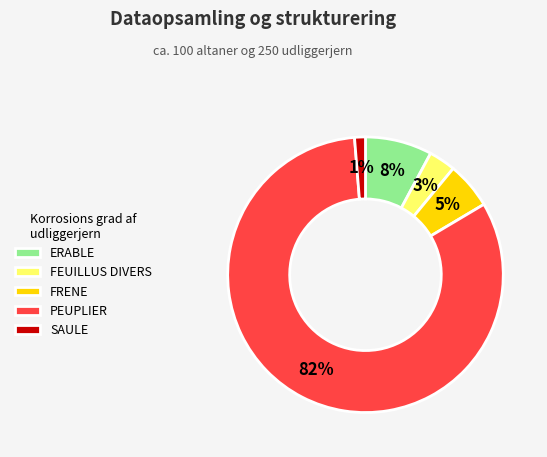

Rank the categories by value from lowest to highest.

SAULE, FEUILLUS DIVERS, FRENE, ERABLE, PEUPLIER